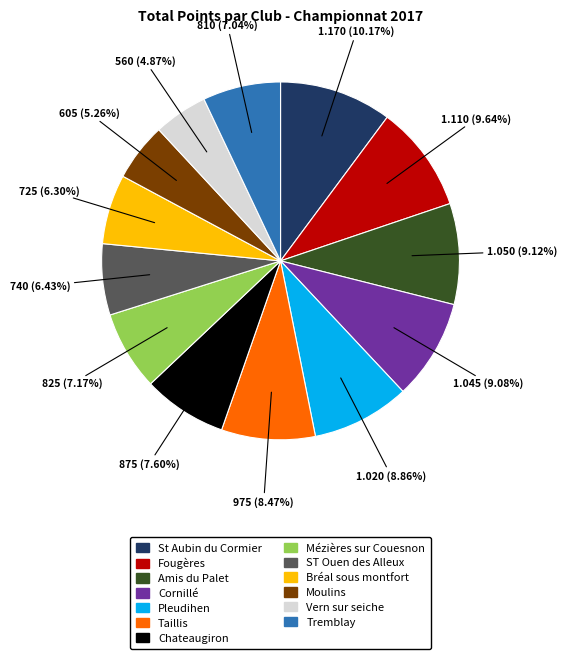

Is it true that Vern sur seiche is 5% of the pie?

True